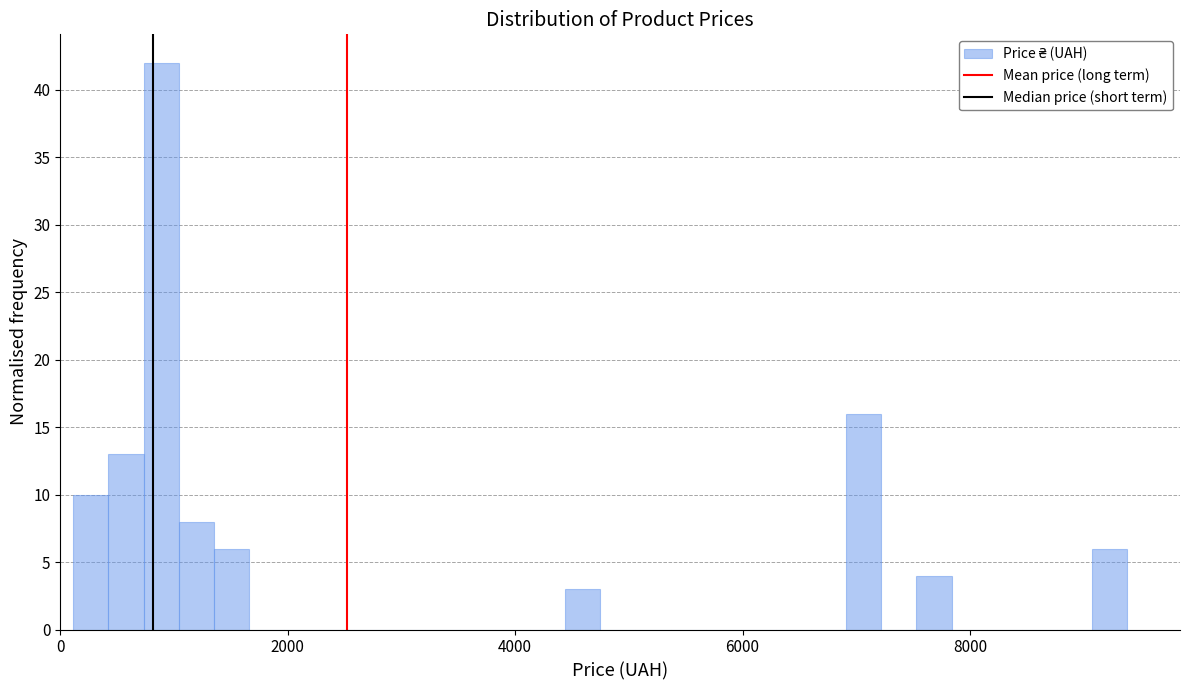

Read against the x-axis, roughly where is the centre of the tallest bar?

800